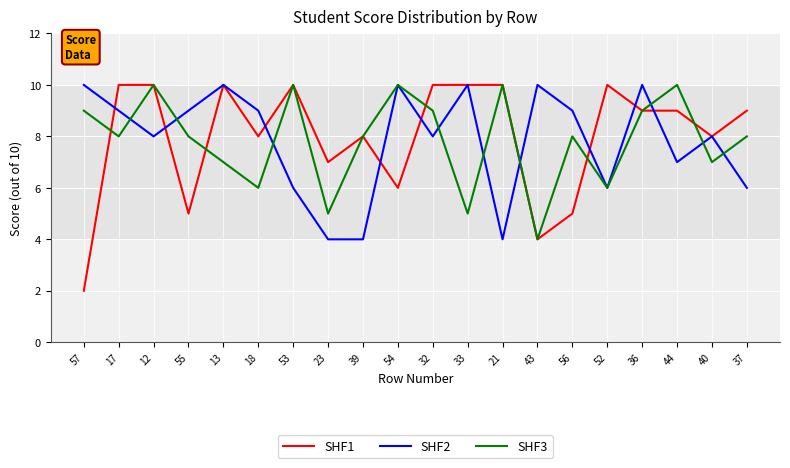

What is the greatest value displayed?

10